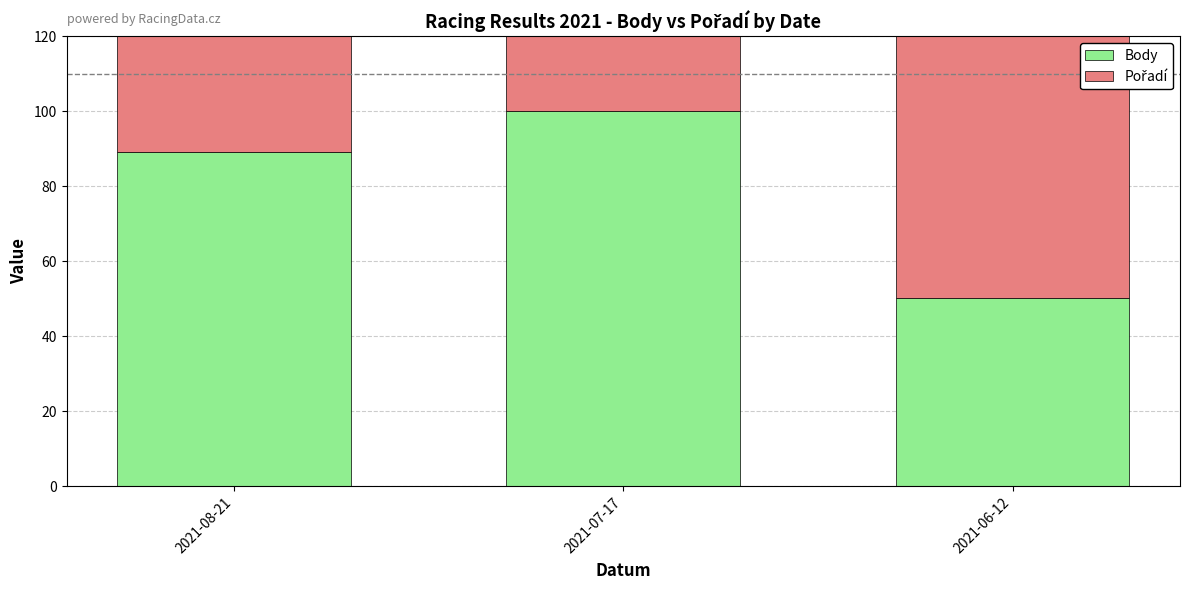

Reading right to left, extract all data points from this chart.

Body: 2021-06-12=50.2	2021-07-17=100.0	2021-08-21=89.1
Pořadí: 2021-06-12=100.0	2021-07-17=20.0	2021-08-21=60.0